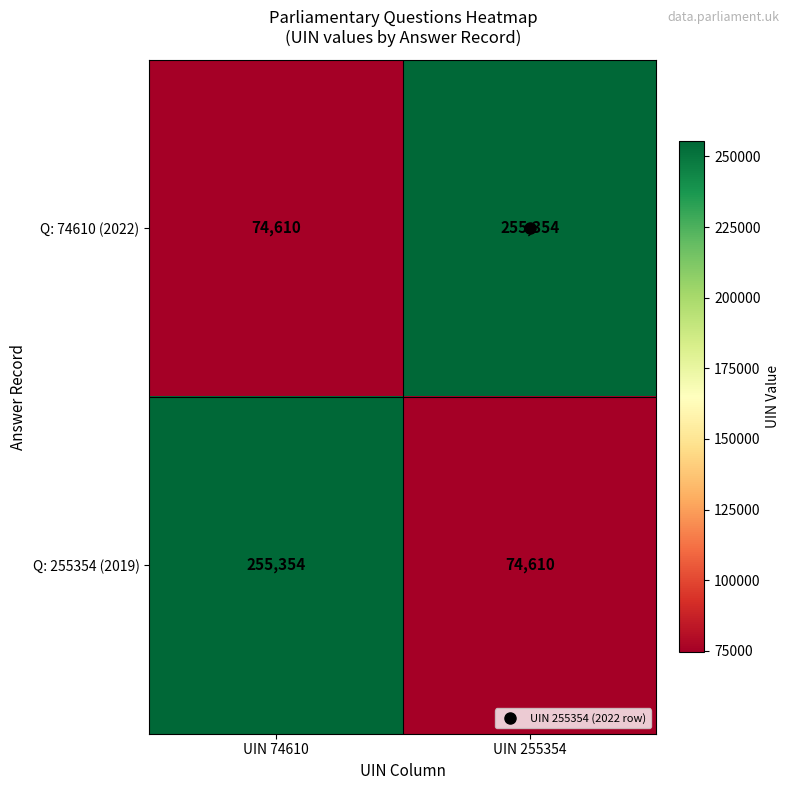

Rank the series at UIN 255354 from highest to lowest value.

Q: 74610 (2022), Q: 255354 (2019)